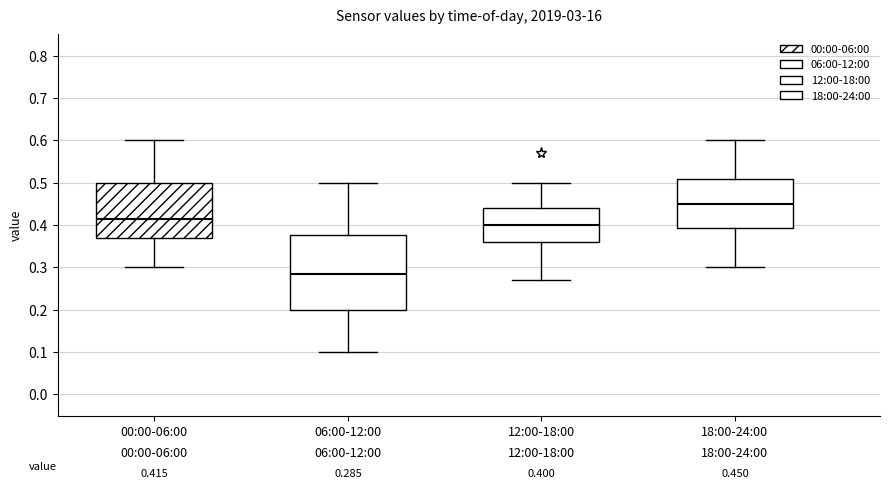

Comparing the boxes themselves (not the whiskers), which one is the tallest?

06:00-12:00